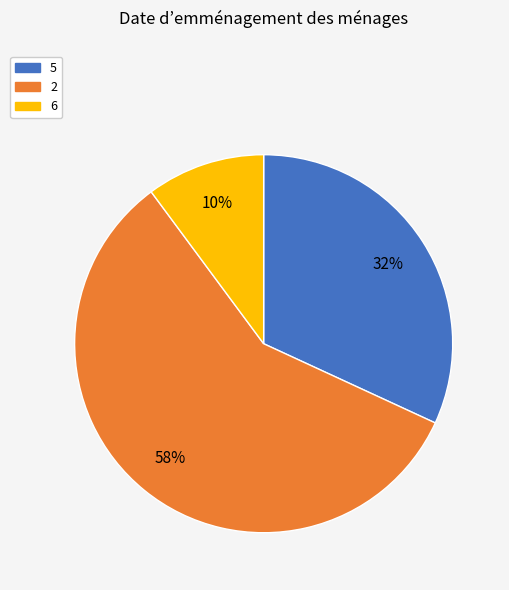

Is it true that 6 is 10% of the pie?

True